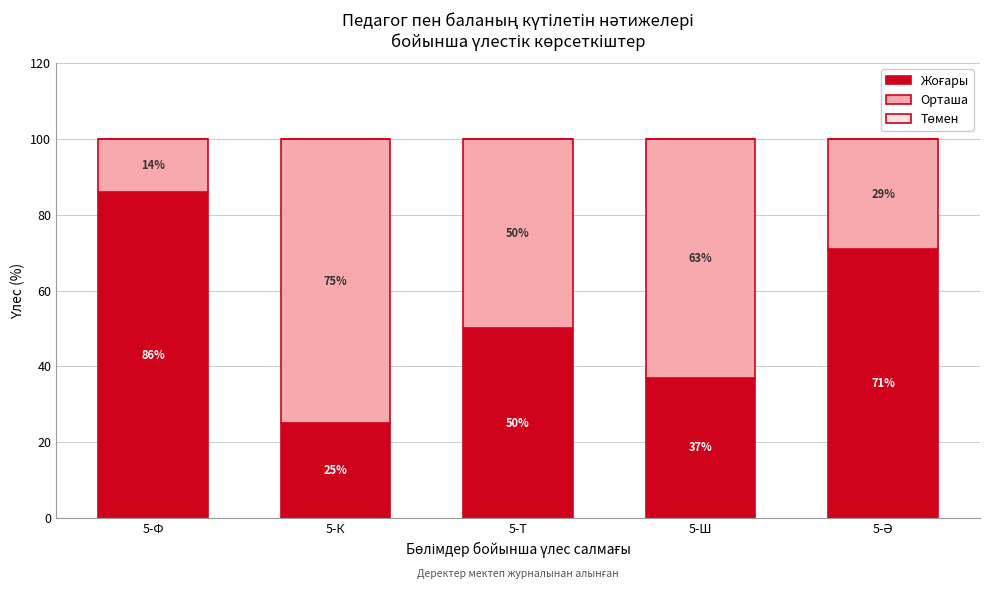

What is the total value across all series at 5-Т?

100